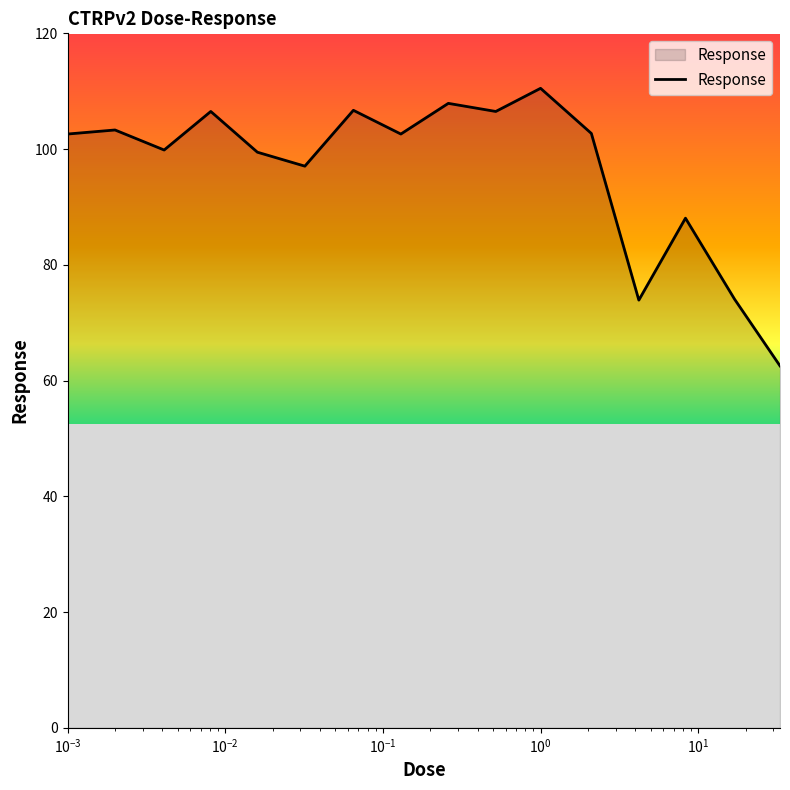

What is the minimum value shown in the chart?

62.5